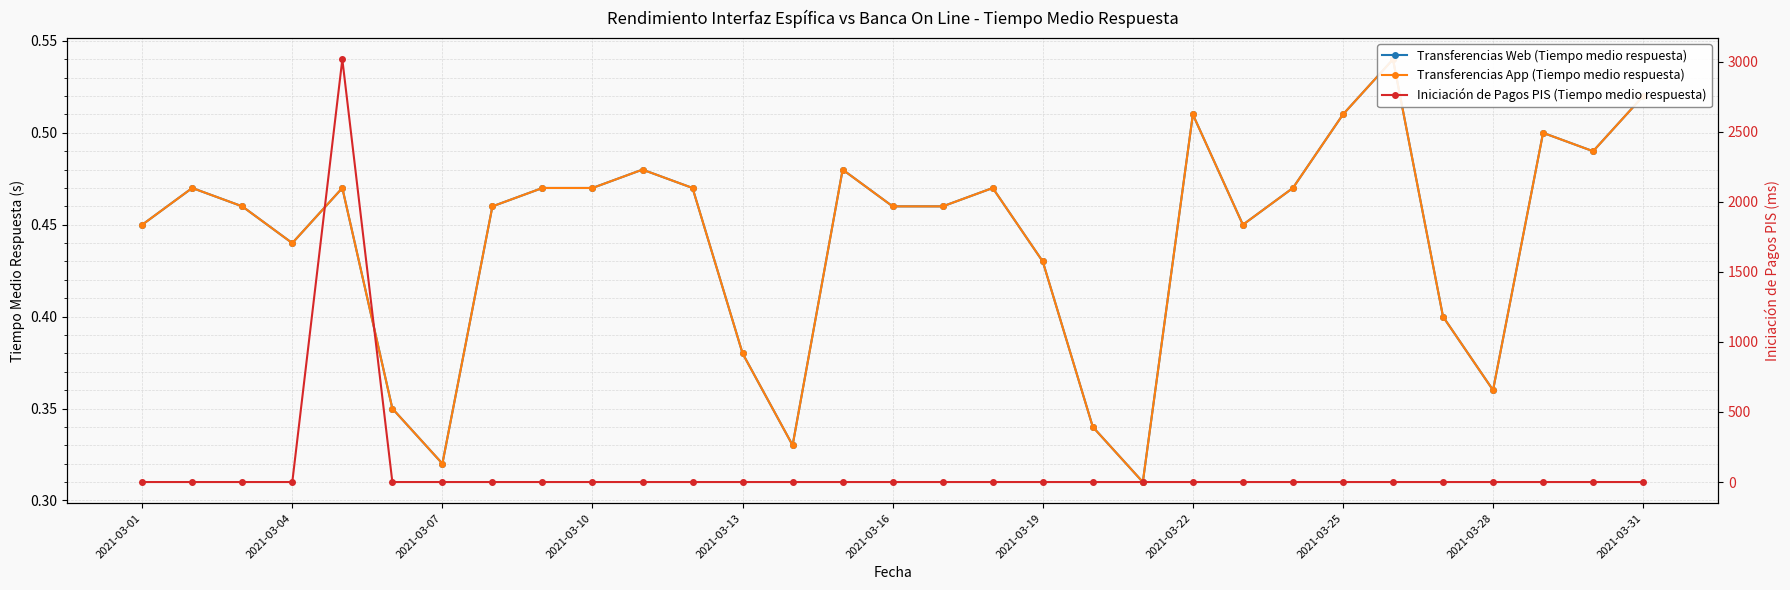

At which label is Iniciación de Pagos PIS (Tiempo medio respuesta) closest to 1508?

2021-03-01